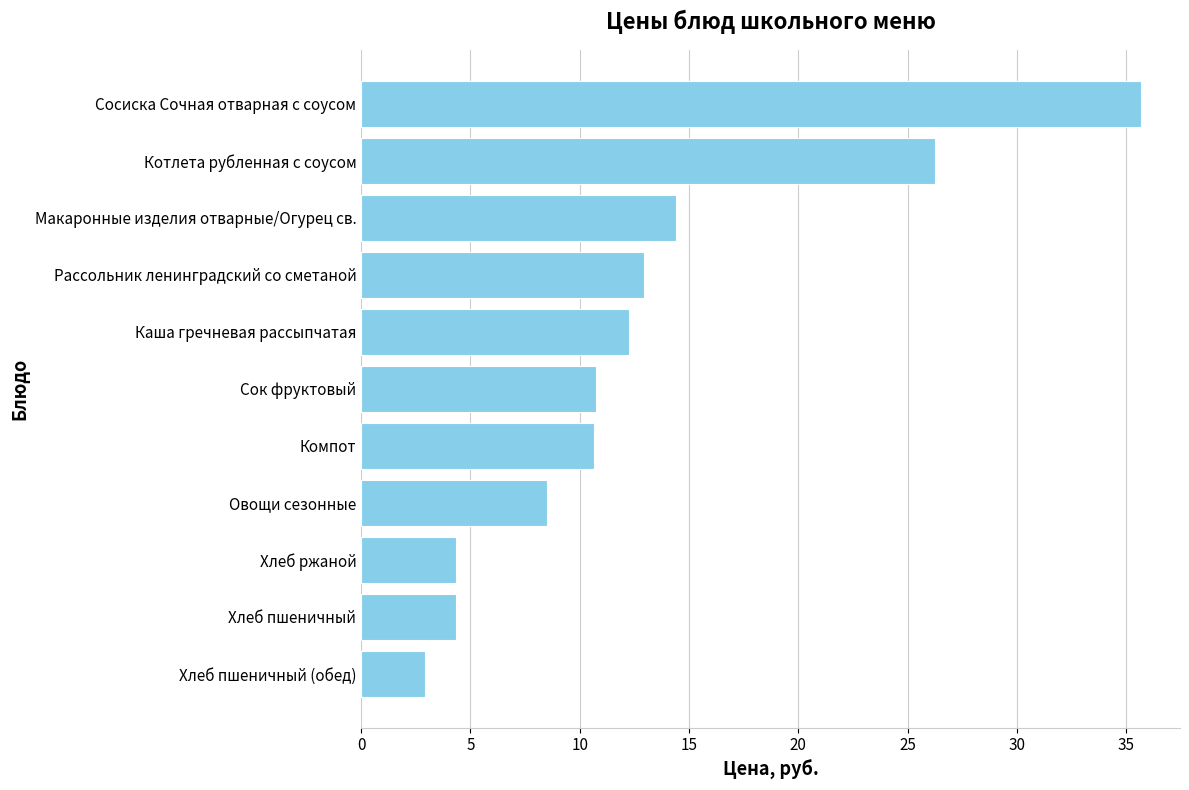

The chart shows a value of 1.6 at Хлеб пшеничный (обед). True or false?

False